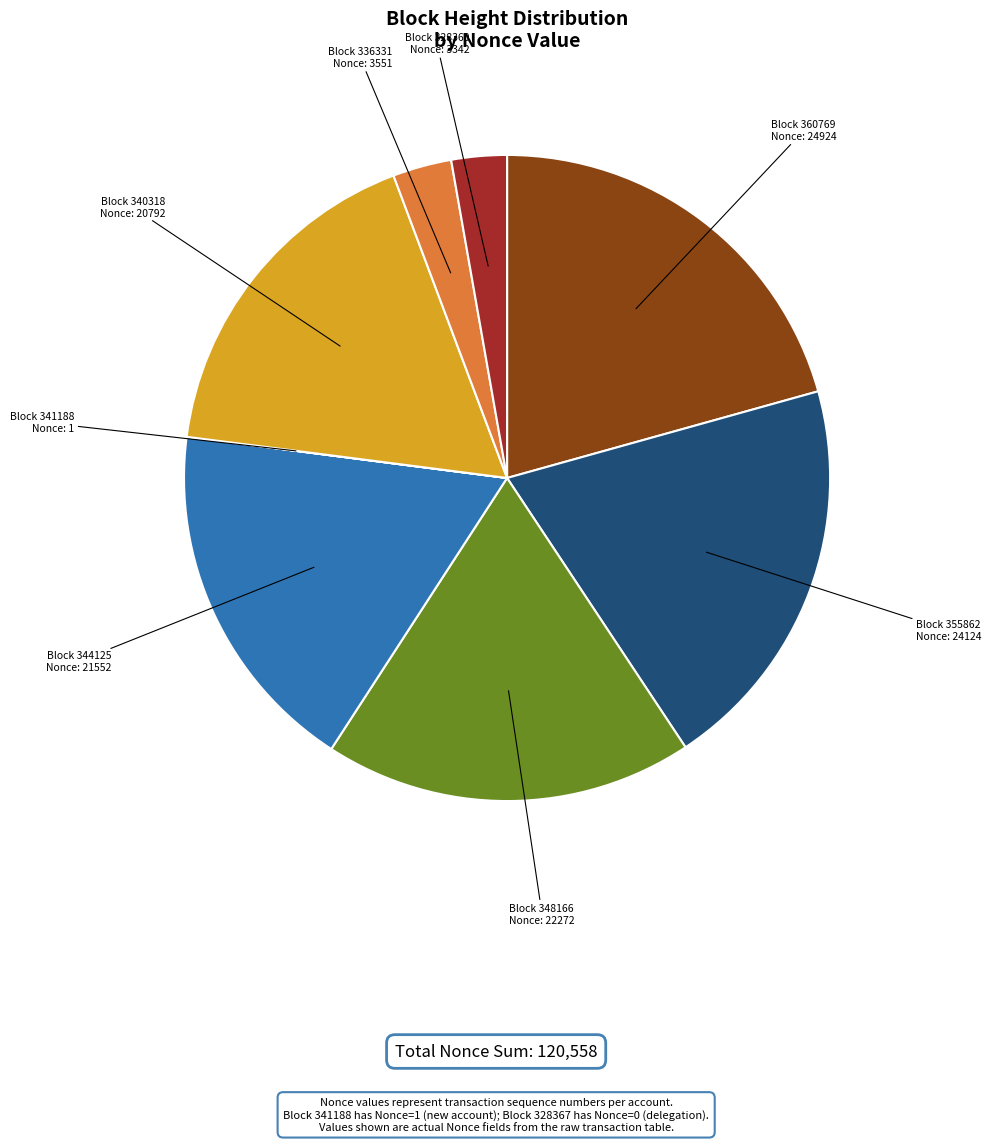

Combined, do Block 360769 Nonce: 24924 and Block 355862 Nonce: 24124 account for over 50%?

No